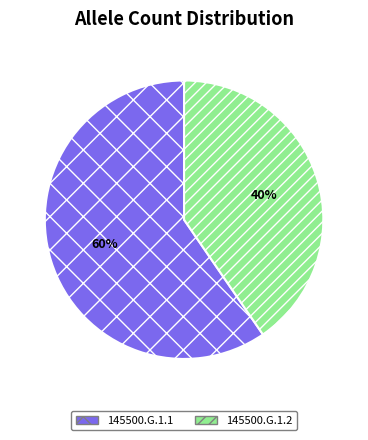

What is the smallest slice in the pie chart?

145500.G.1.2